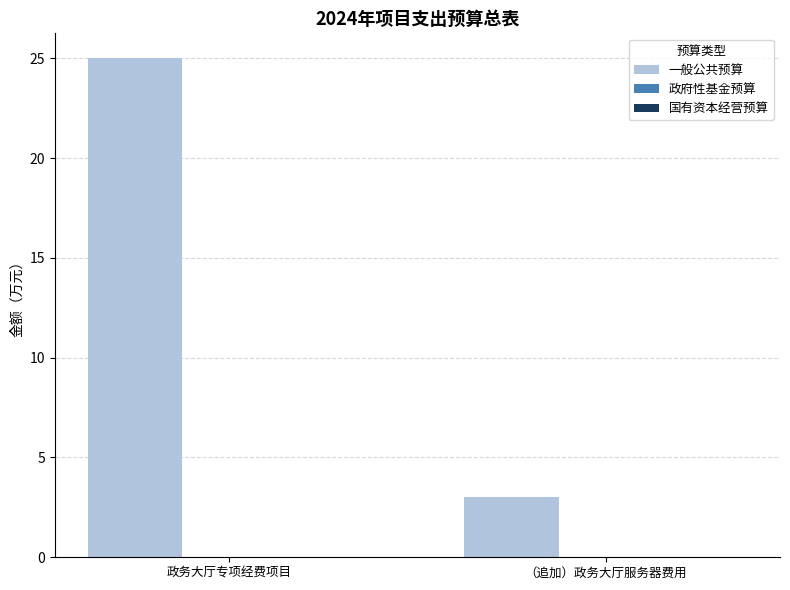

The chart shows a value of 9 at 政务大厅专项经费项目. True or false?

False